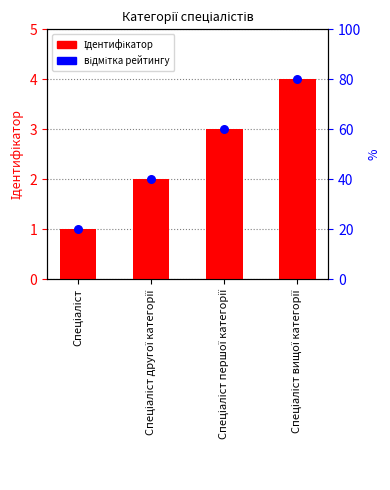

Which series reaches the minimum Y coordinate?

Ідентифікатор